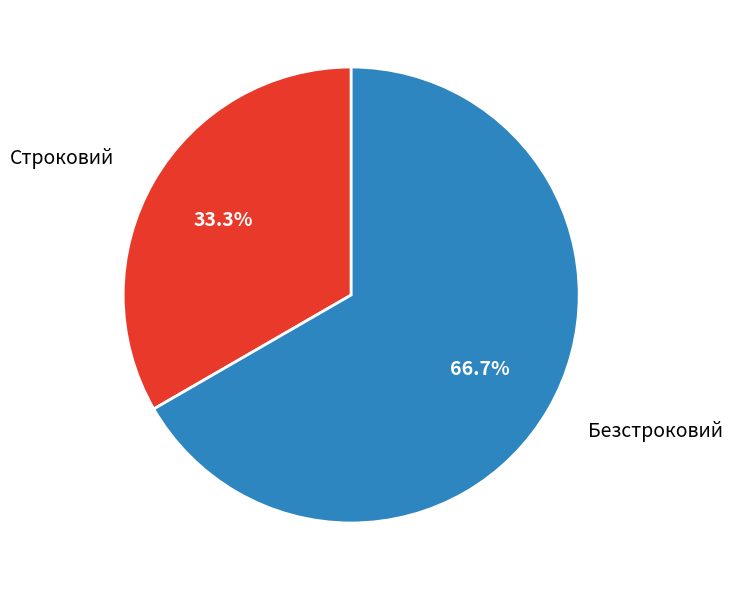

Does any single category account for the majority?

Yes